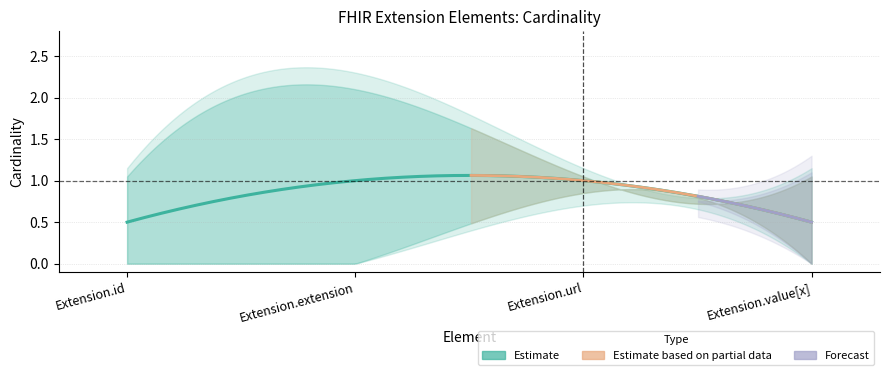

Between Extension.extension and Extension.url, which series saw the biggest shift?

upper_bound